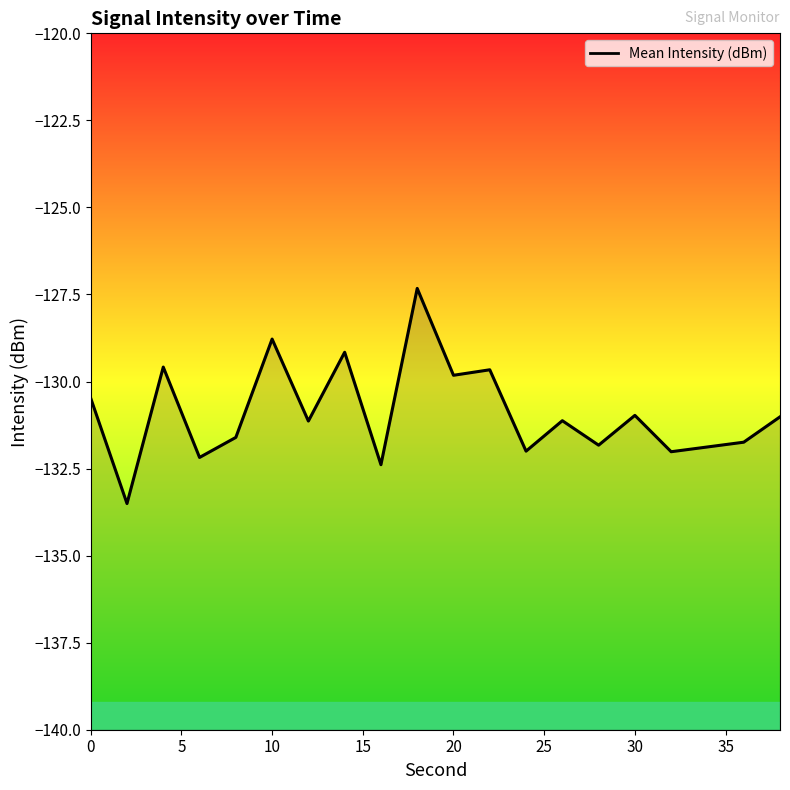

Read the value at 0.

-130.5